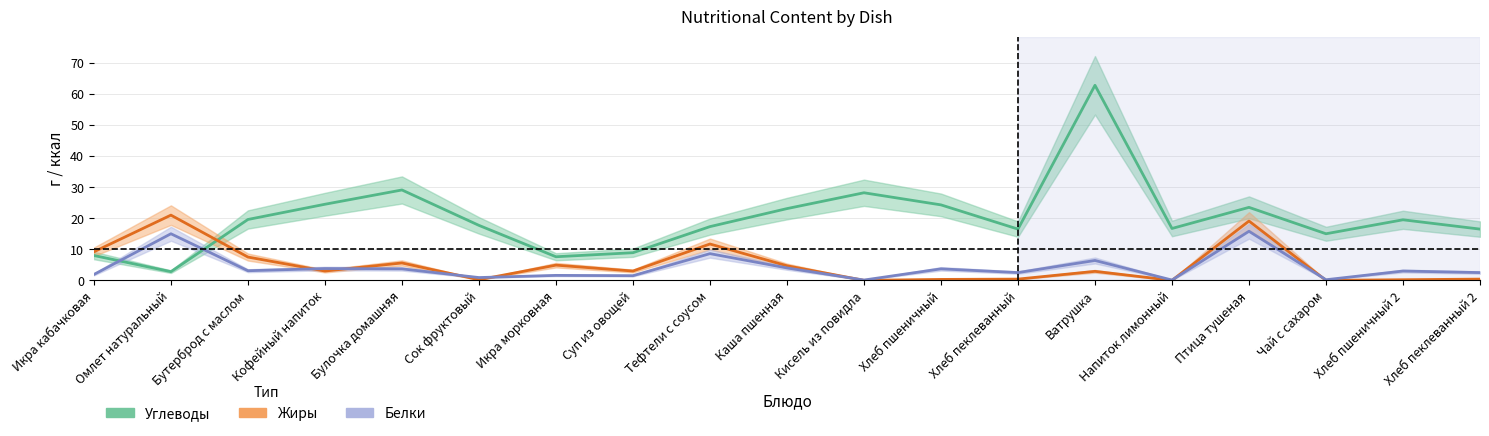

Where is Жиры nearest to the value 10?

Икра кабачковая